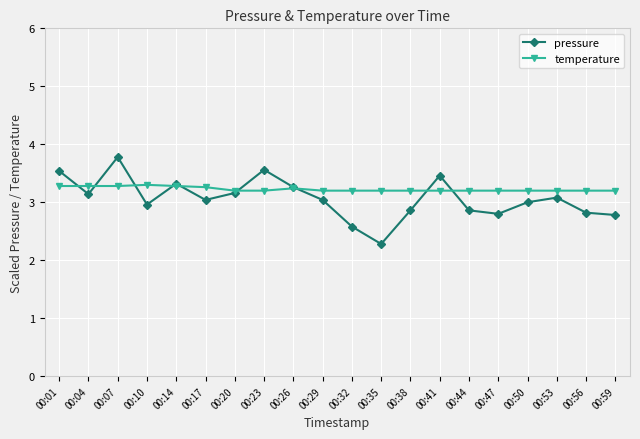

True or false: temperature has more than 0 points higher than both neighbors.

True